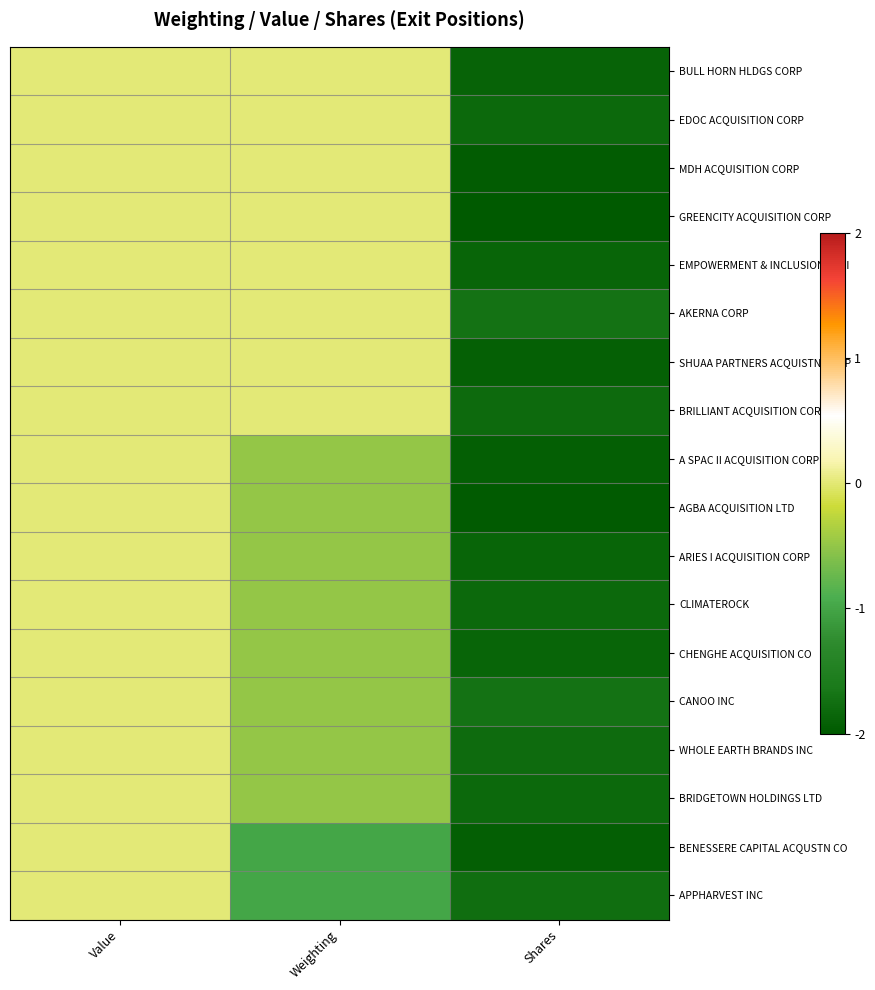

What is the difference between the maximum and minimum values in the CLIMATEROCK series?

1.8